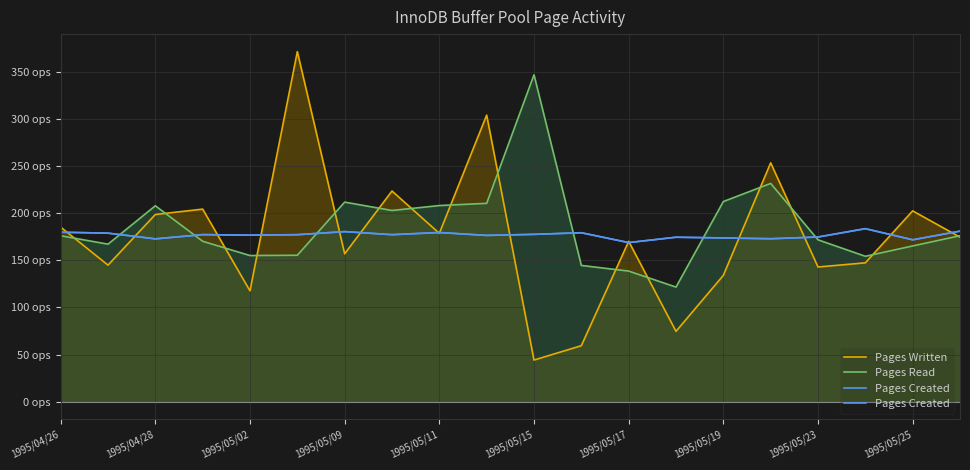

What is the greatest value displayed?

371.4